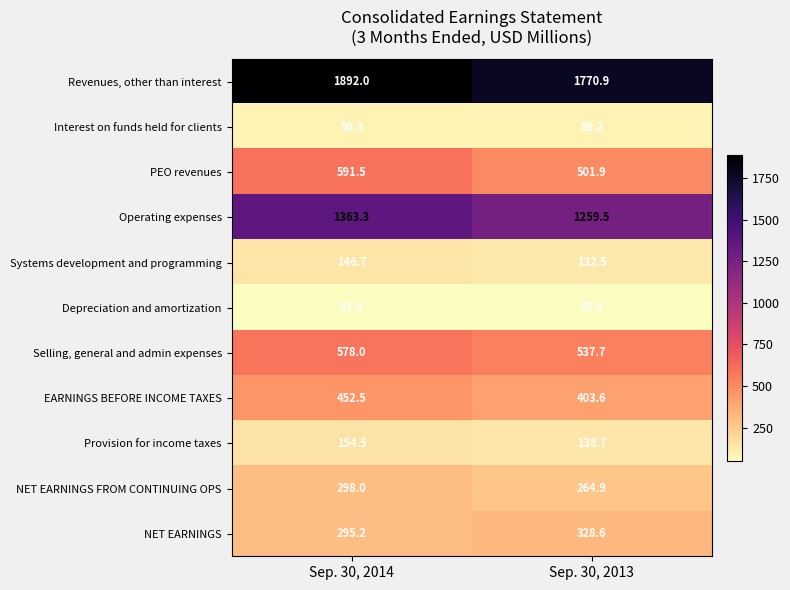

Between Sep. 30, 2014 and Sep. 30, 2013, which series saw the biggest shift?

Revenues, other than interest